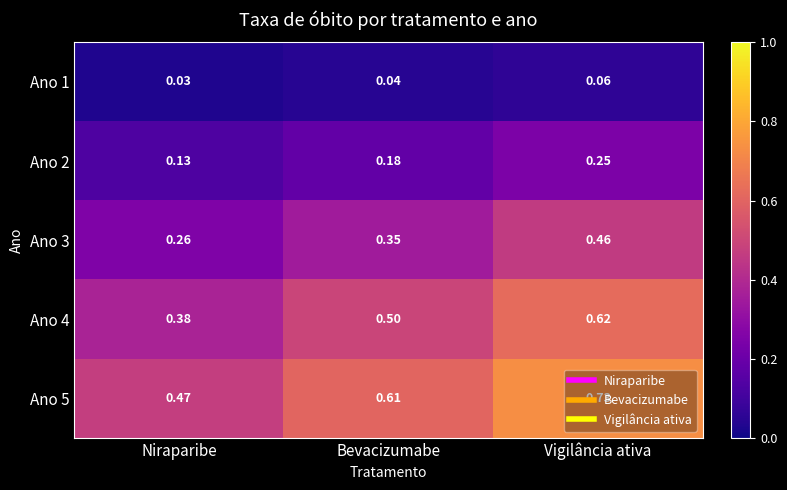

List the series in order of their overall mean, highest first.

Ano 5, Ano 4, Ano 3, Ano 2, Ano 1